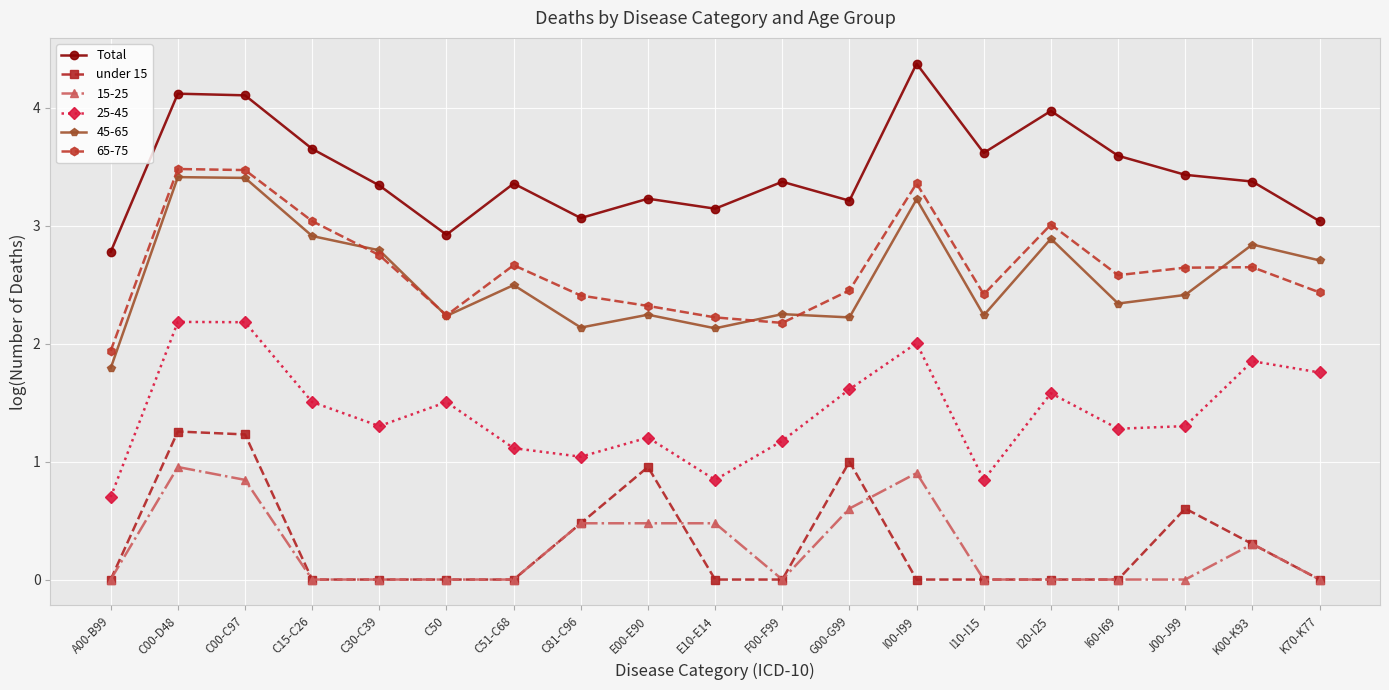

True or false: Total has a value of 2.2 at J00-J99.

False